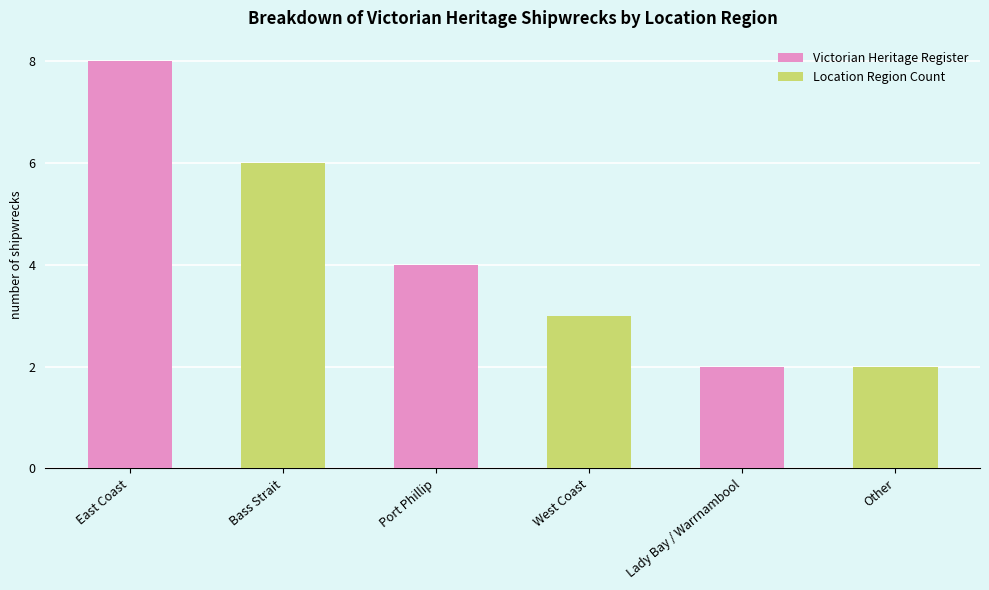

Does the chart contain stacked bars?

No